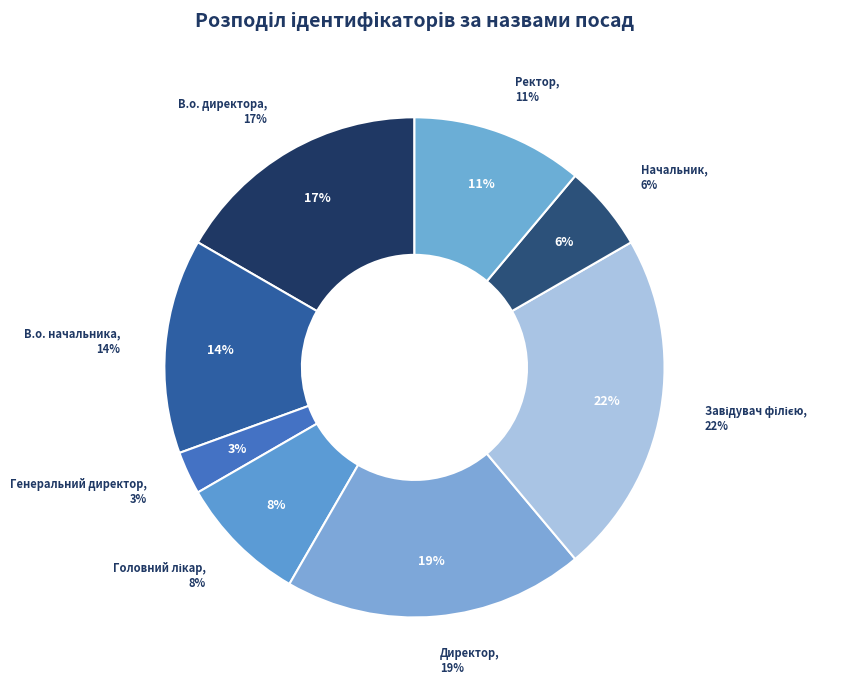

Approximately how many times larger is the value at Головний лікар compared to Ректор?

0.8